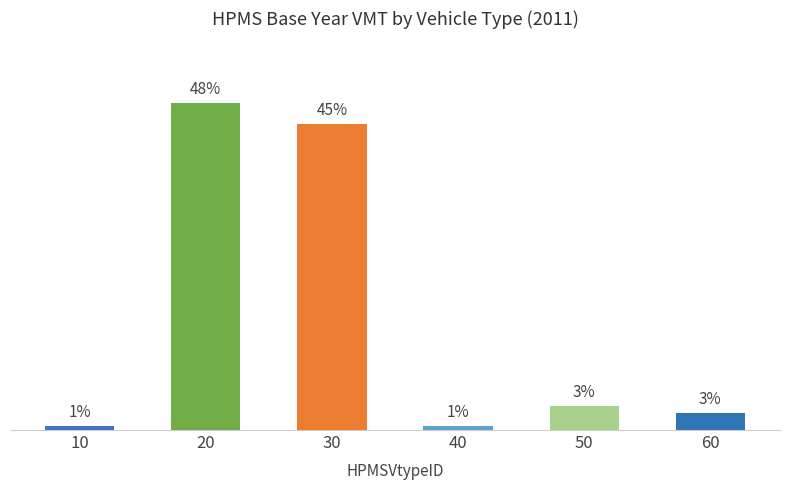

Does the chart contain any negative values?

No